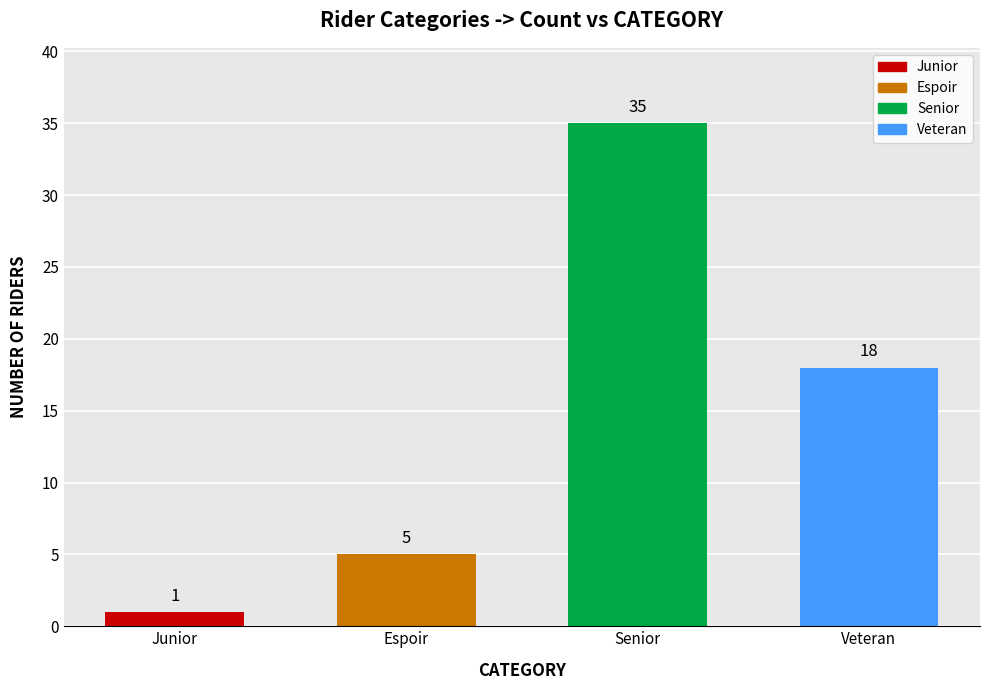

What position from the right is Senior?

2